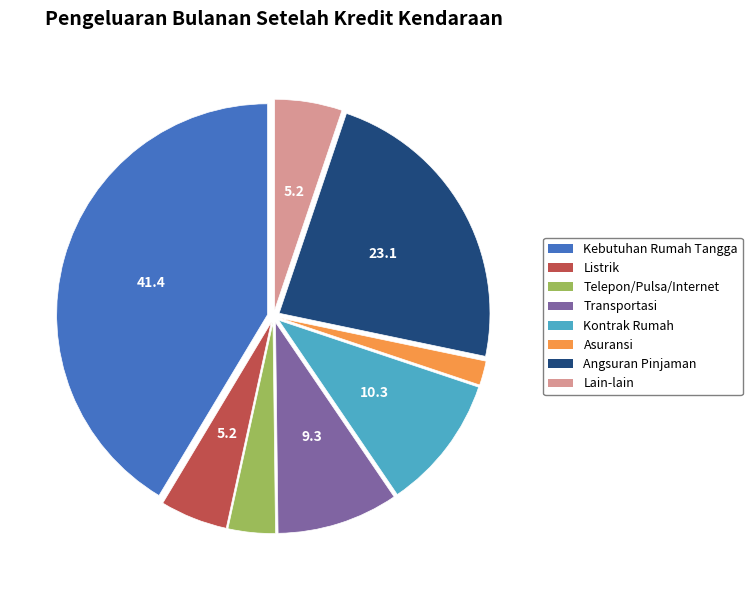

True or false: Angsuran Pinjaman accounts for 16% of the total.

False